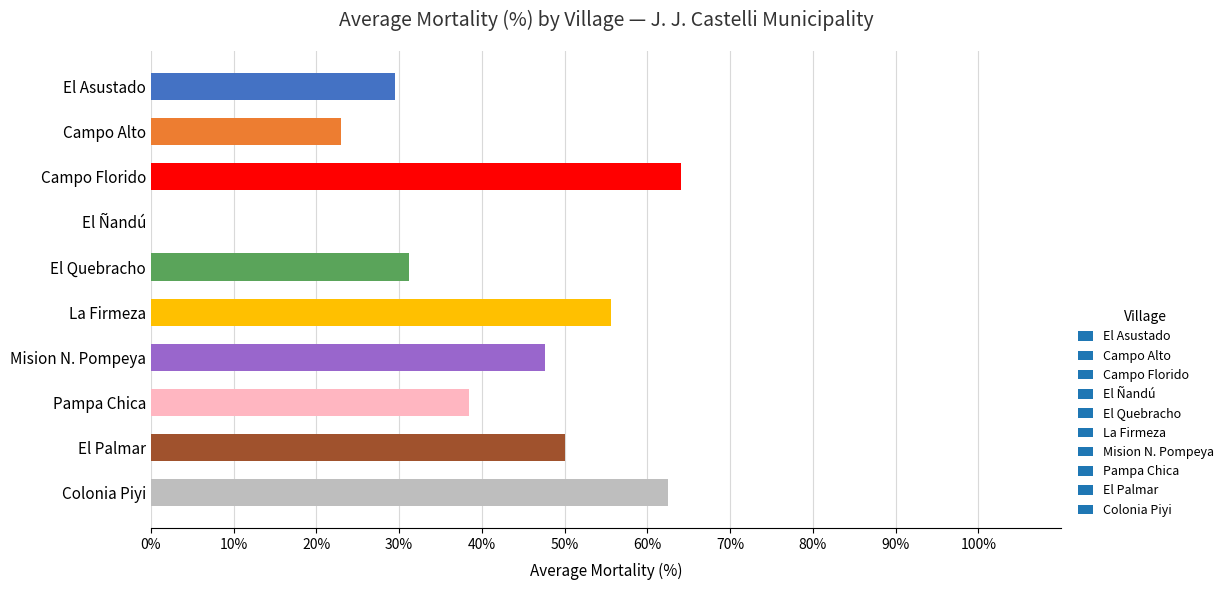

What is the greatest value displayed?

64.1